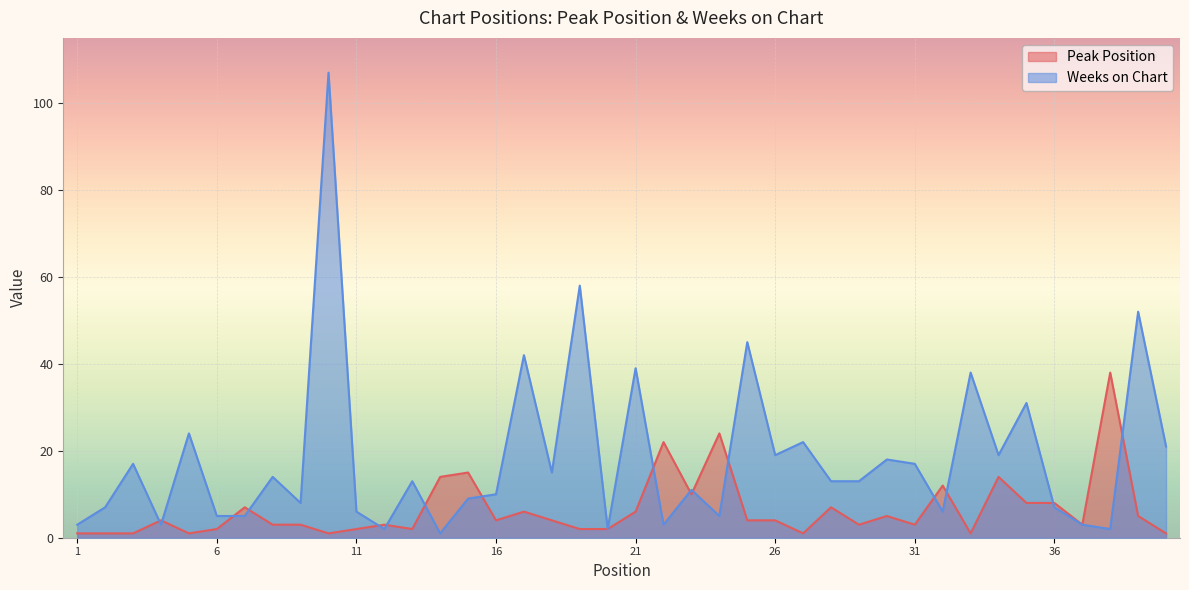

Read the Weeks on Chart value at 16.

10